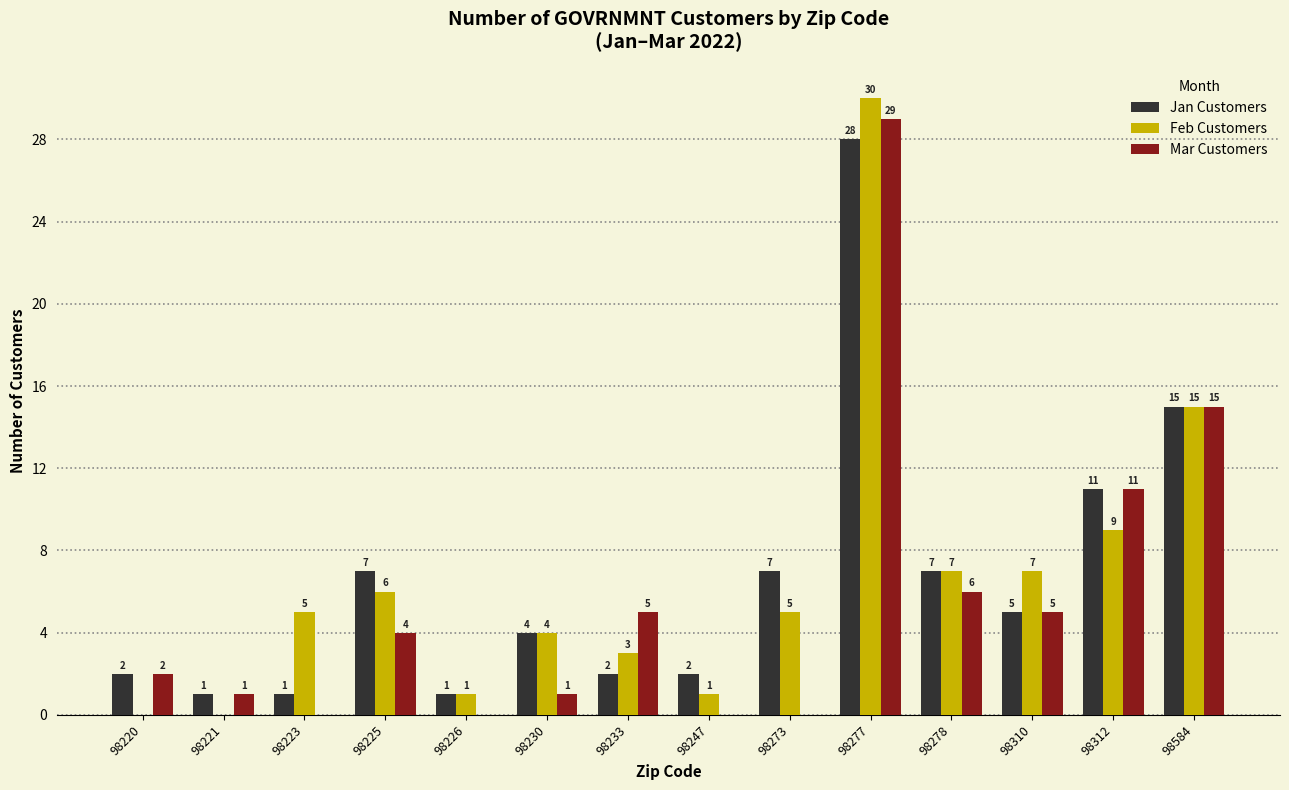

What is the average value of the Feb Customers series?

7